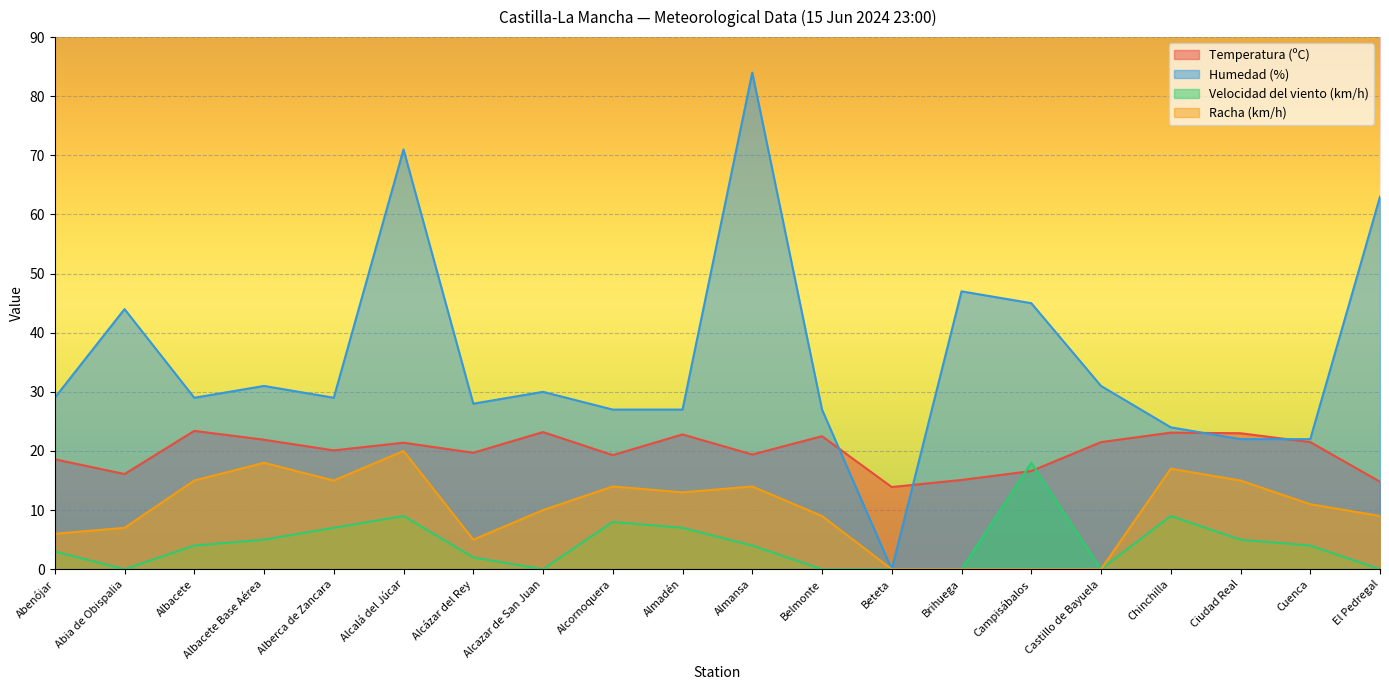

At which label does Racha (km/h) reach its minimum?

Beteta